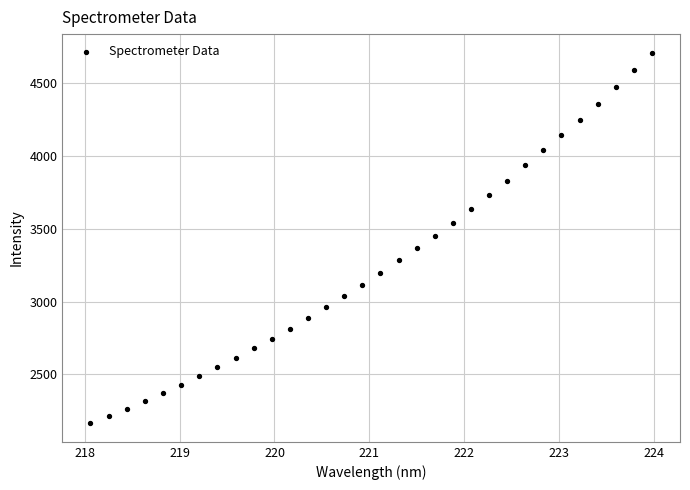

What is the range of X values (max minus min)?

5.9